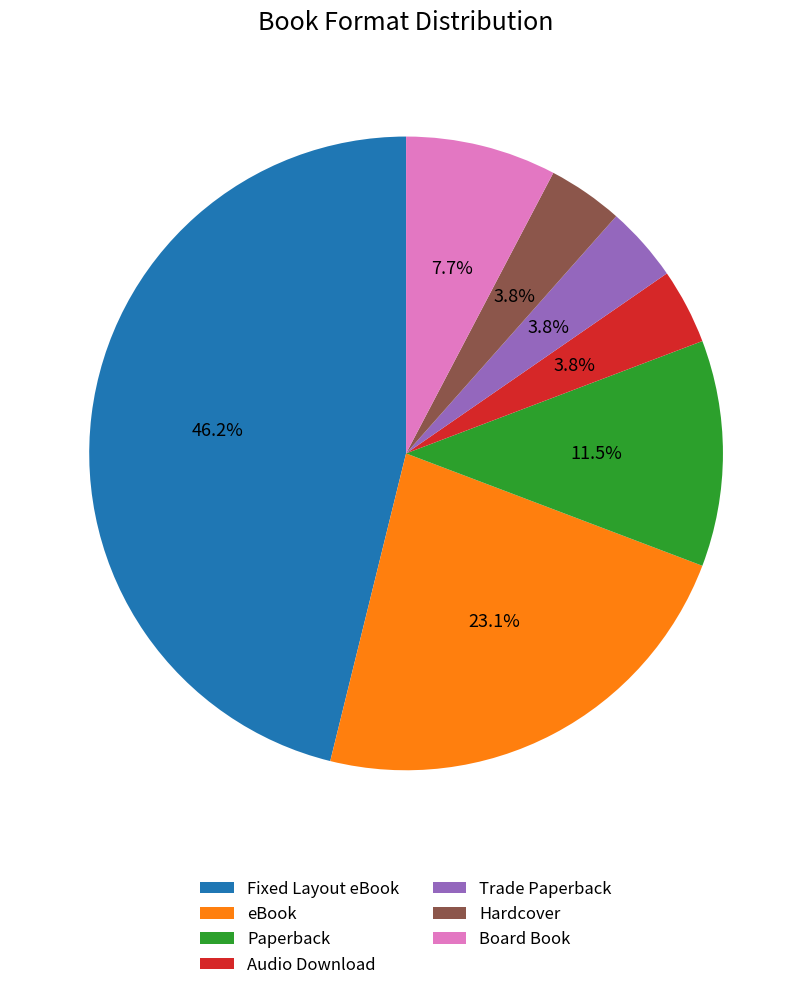

The Hardcover slice represents 4% of the pie. True or false?

True